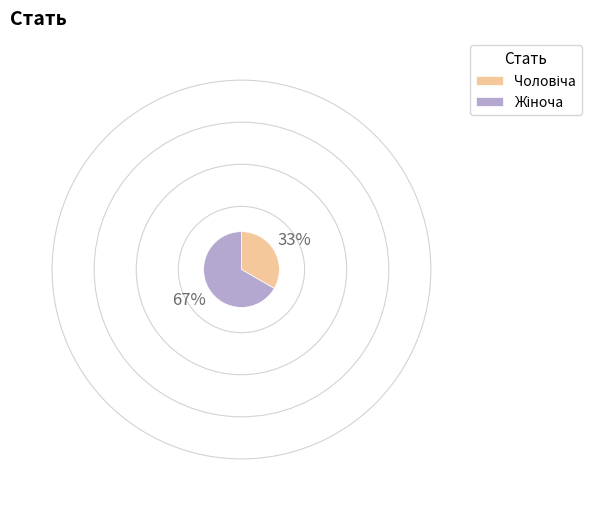

Does any single category account for the majority?

Yes